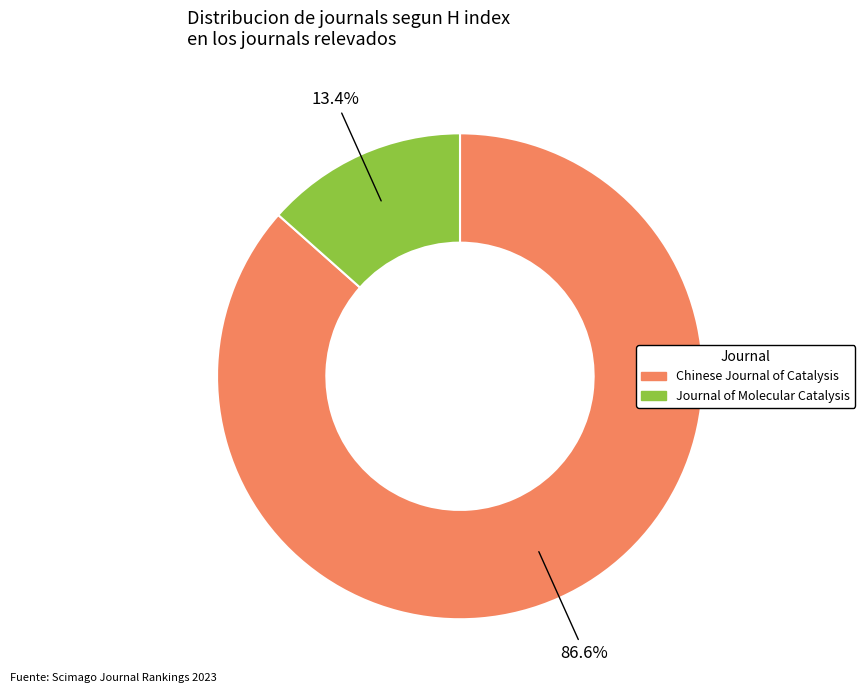

To the nearest percent, what is the difference between the largest and smallest slice percentages?

73%